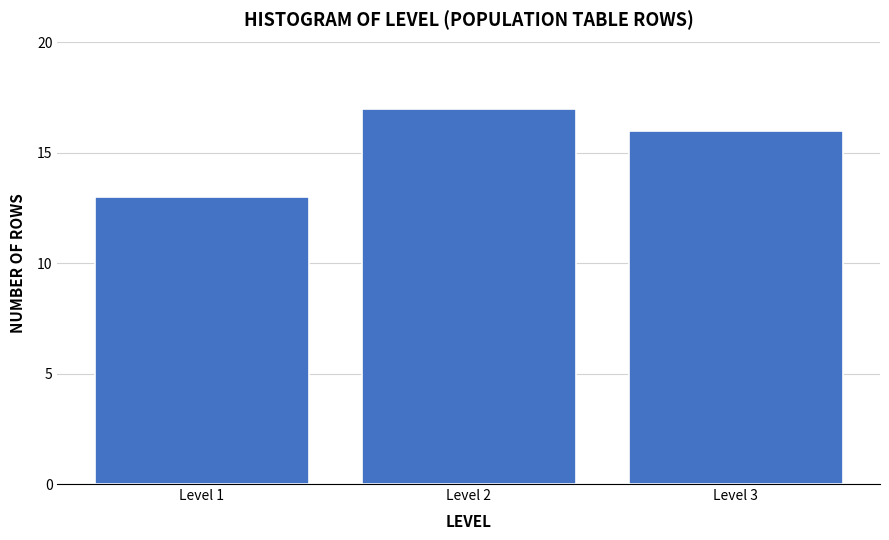

Reading left to right, what are all the values shown in this chart?

Level 1=13	Level 2=17	Level 3=16